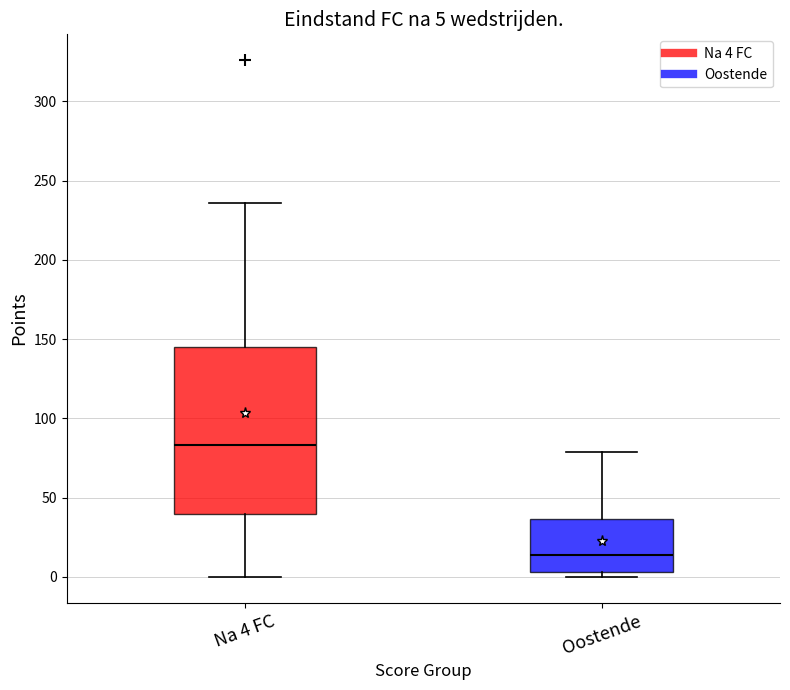

Which box's median line is the lowest?

Oostende